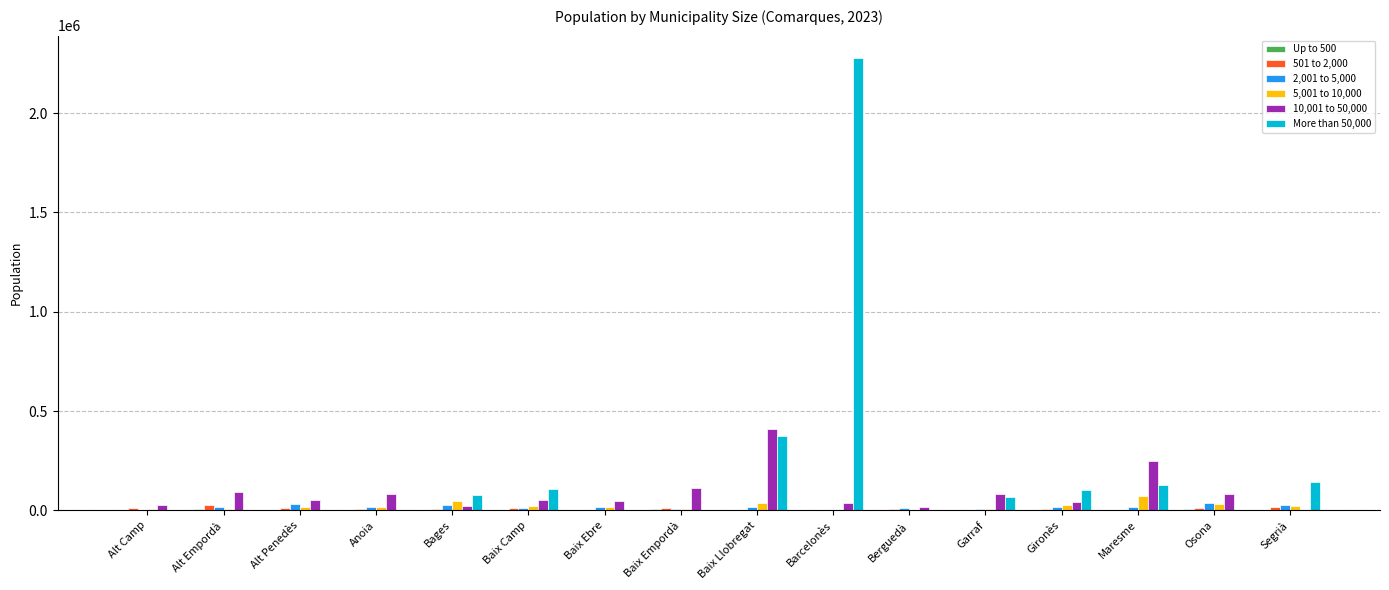

Is it true that 501 to 2,000 equals 0 at Baix Llobregat?

True